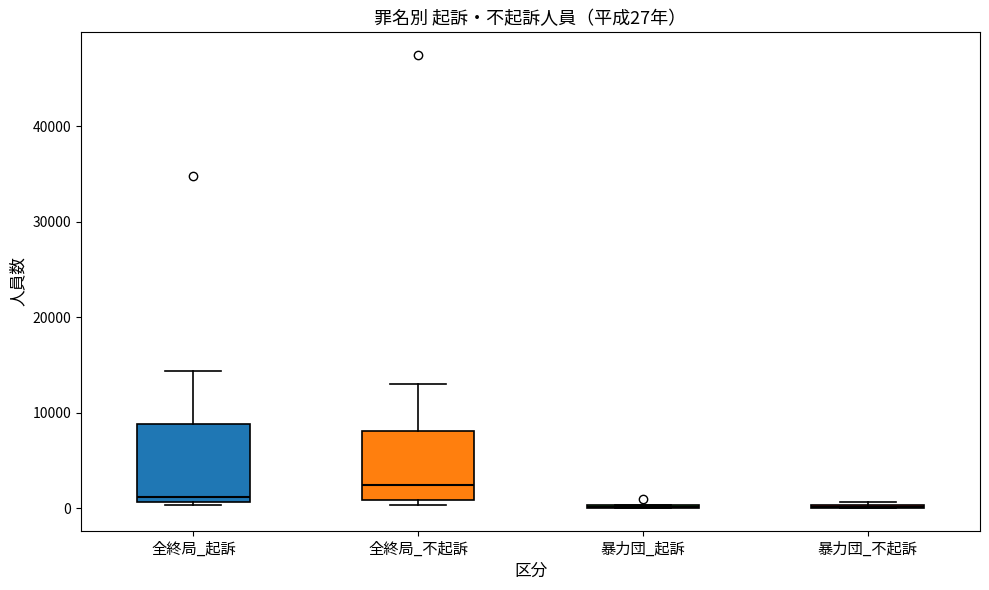

Which box is the tallest, from its lower edge to its upper edge?

全終局_起訴